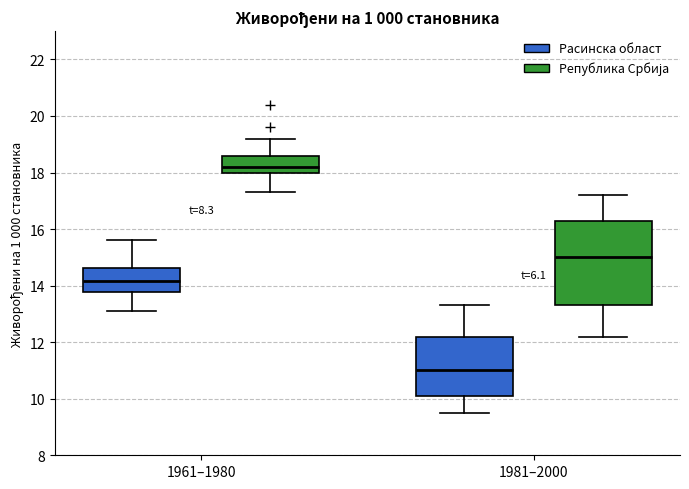

Reading left to right, transcribe this box plot: for each box, give where its median line is, the range the box spans, and where its two whiskers end, as read against the y-axis. The values are not printed on the chart, so give them approximately, as read against the axis.

1961–1980 (Расинска област): median 14.2, box 13.8 to 14.6, whiskers 13.2 to 15.6
1961–1980 (Република Србија): median 18.2, box 18.0 to 18.6, whiskers 17.4 to 19.2
1981–2000 (Расинска област): median 11.0, box 10.2 to 12.2, whiskers 9.6 to 13.4
1981–2000 (Република Србија): median 15.0, box 13.4 to 16.4, whiskers 12.2 to 17.2